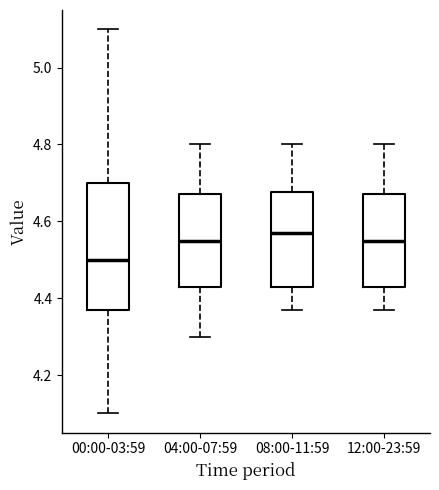

Reading left to right, transcribe this box plot: for each box, give where its median line is, the range the box spans, and where its two whiskers end, as read against the y-axis. The values are not printed on the chart, so give them approximately, as read against the axis.

00:00-03:59: median 4.50, box 4.38 to 4.70, whiskers 4.10 to 5.10
04:00-07:59: median 4.56, box 4.44 to 4.68, whiskers 4.30 to 4.80
08:00-11:59: median 4.58, box 4.44 to 4.68, whiskers 4.38 to 4.80
12:00-23:59: median 4.56, box 4.44 to 4.68, whiskers 4.38 to 4.80